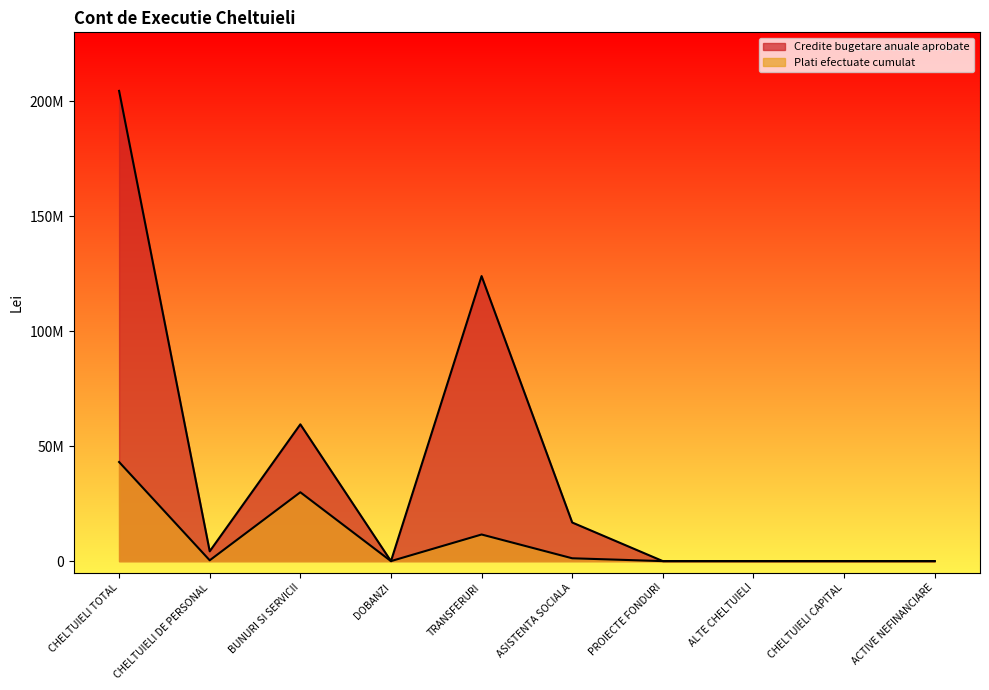

What is the sum of the Plati efectuate cumulat values at CHELTUIELI DE PERSONAL and BUNURI SI SERVICII?

30301789